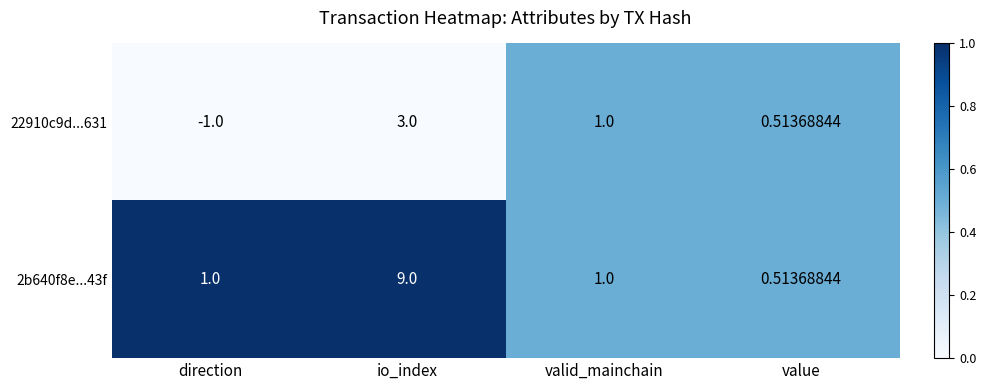

Rank the categories by 22910c9d...631 value from lowest to highest.

direction, value, valid_mainchain, io_index